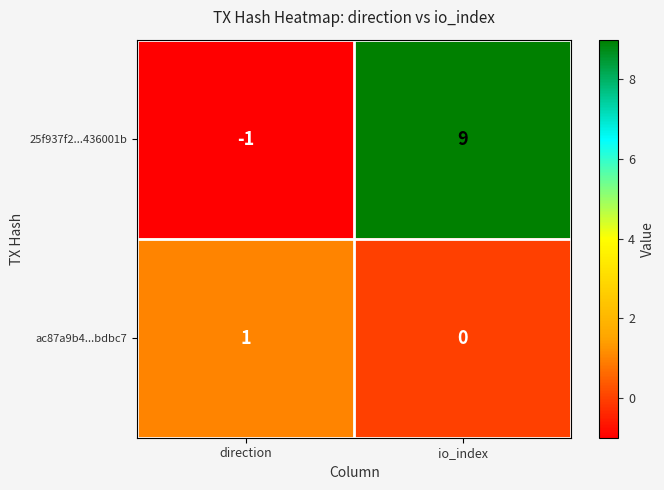

Reading right to left, transcribe all the data shown in this chart.

25f937f2...436001b: 9	-1
ac87a9b4...bdbc7: 0	1